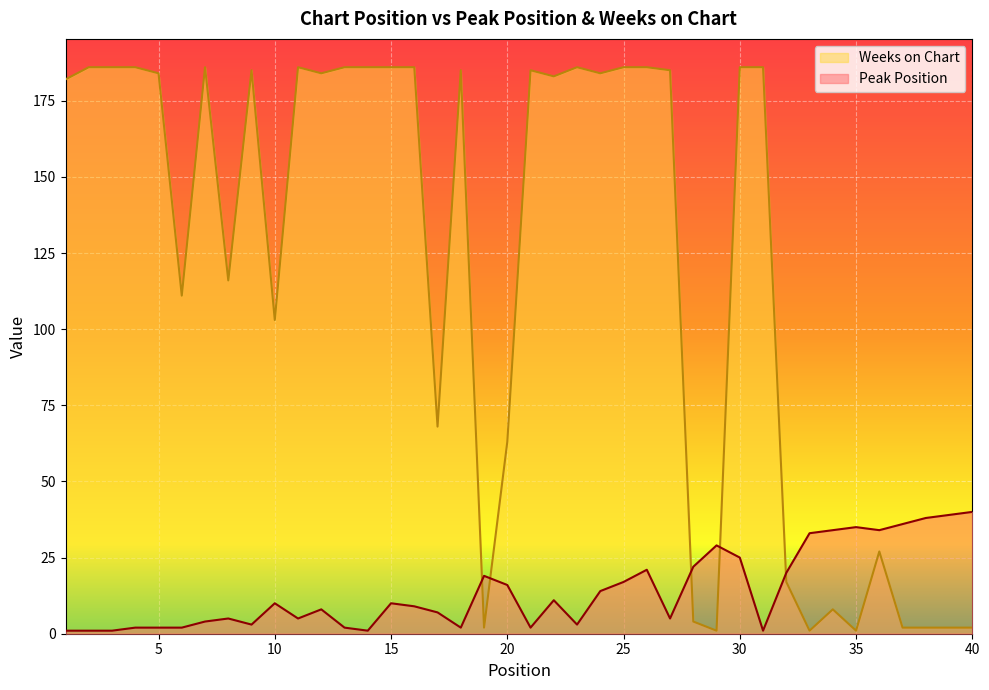

How many interior local valleys does the Peak Position series have?

9